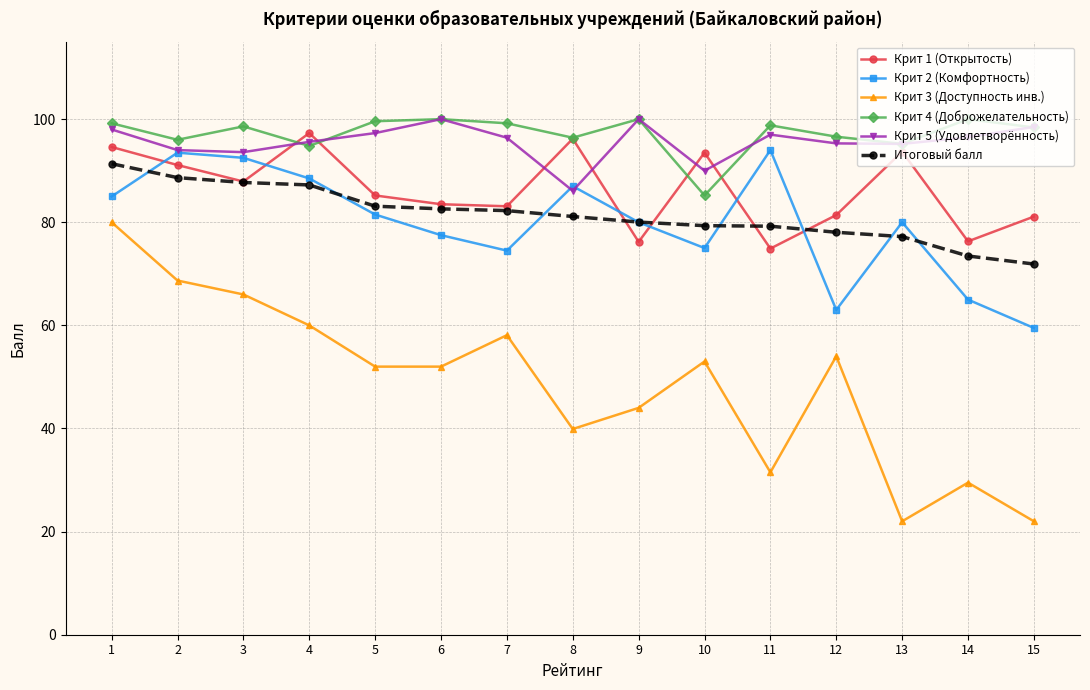

Count the number of categories in the chart.

15